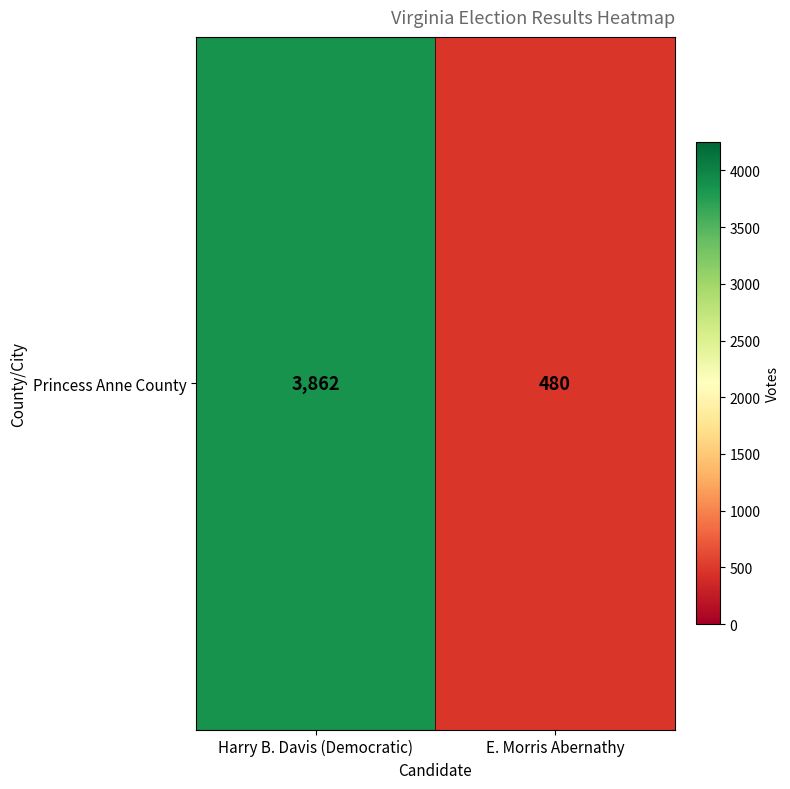

List the labels in order of value, smallest first.

E. Morris Abernathy, Harry B. Davis (Democratic)